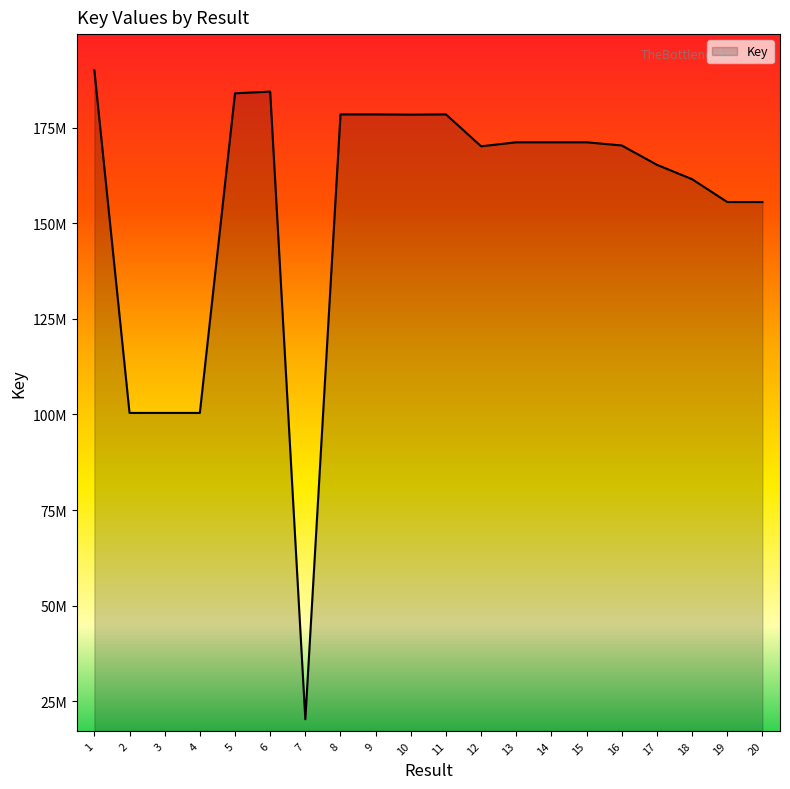

Which has a higher value, 16 or 9?

9